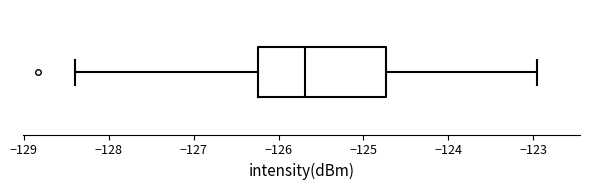

Read this box plot against the x-axis: the position of the median line, the range covered by the box, and the ends of both whiskers. The values are not printed on the chart, so give them approximately, as read against the axis.

median -125.7, box -126.2 to -124.7, whiskers -128.4 to -122.9